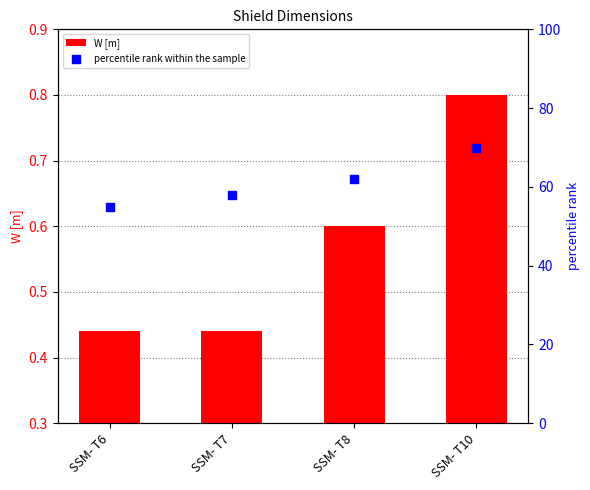

Is the value of W [m] at SSM- T10 greater than the value of percentile rank within the sample at SSM- T6?

No